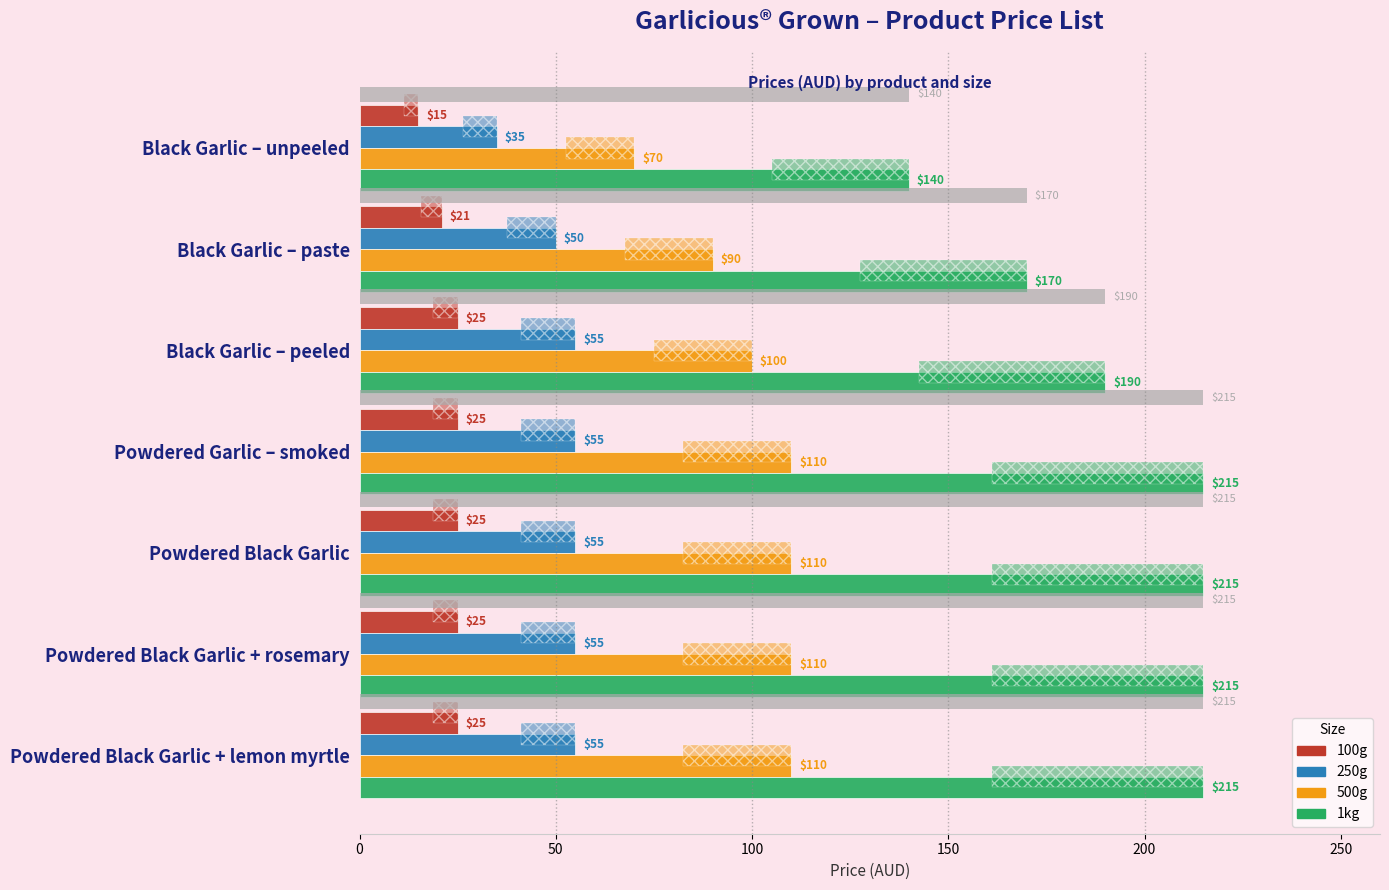

How many distinct data groups are displayed?

4